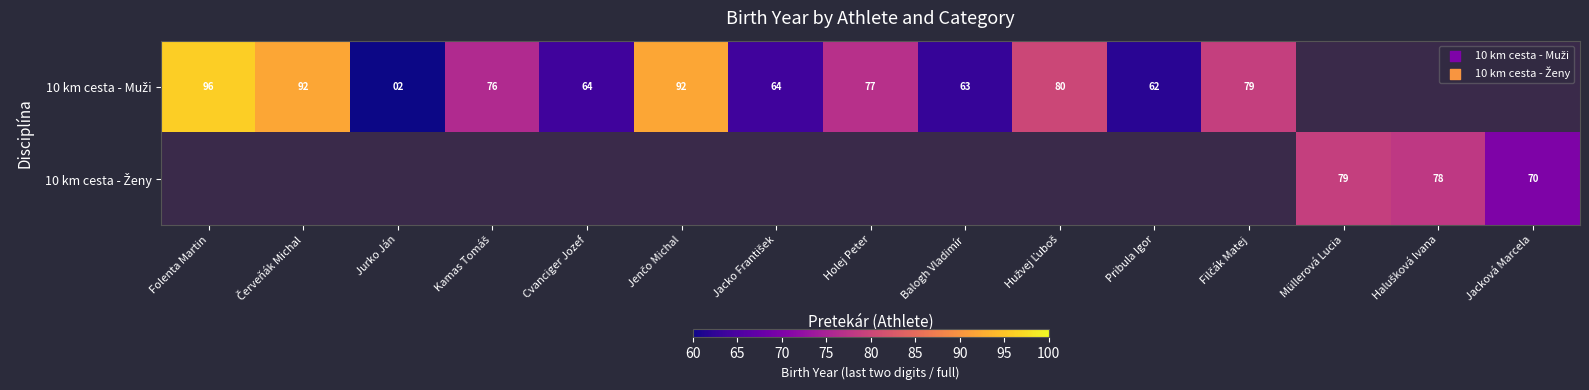

What is the difference between the maximum and minimum values in the 10 km cesta - Muži series?

94.0